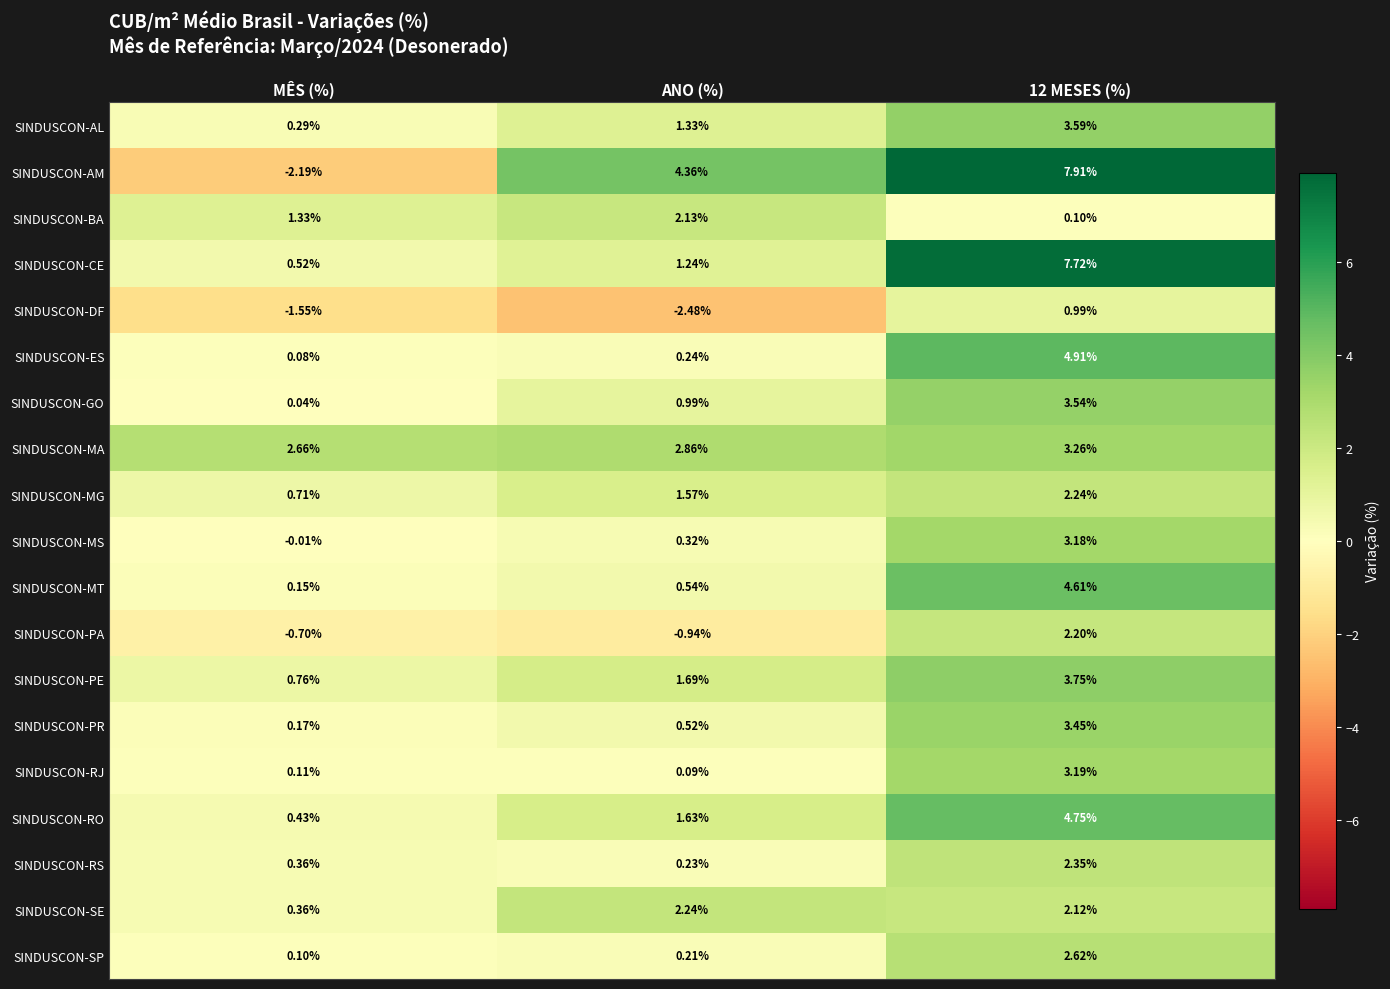

At which label is SINDUSCON-AM closest to 2?

ANO (%)